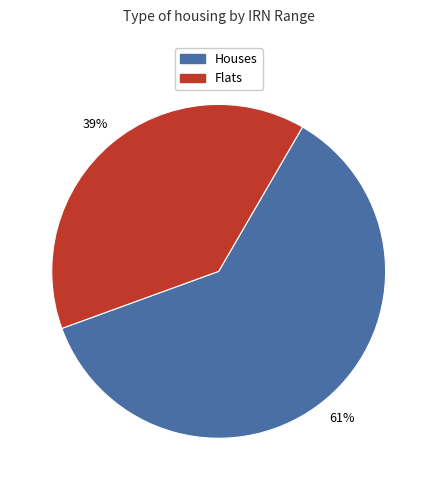

Which has a higher value, Flats or Houses?

Houses